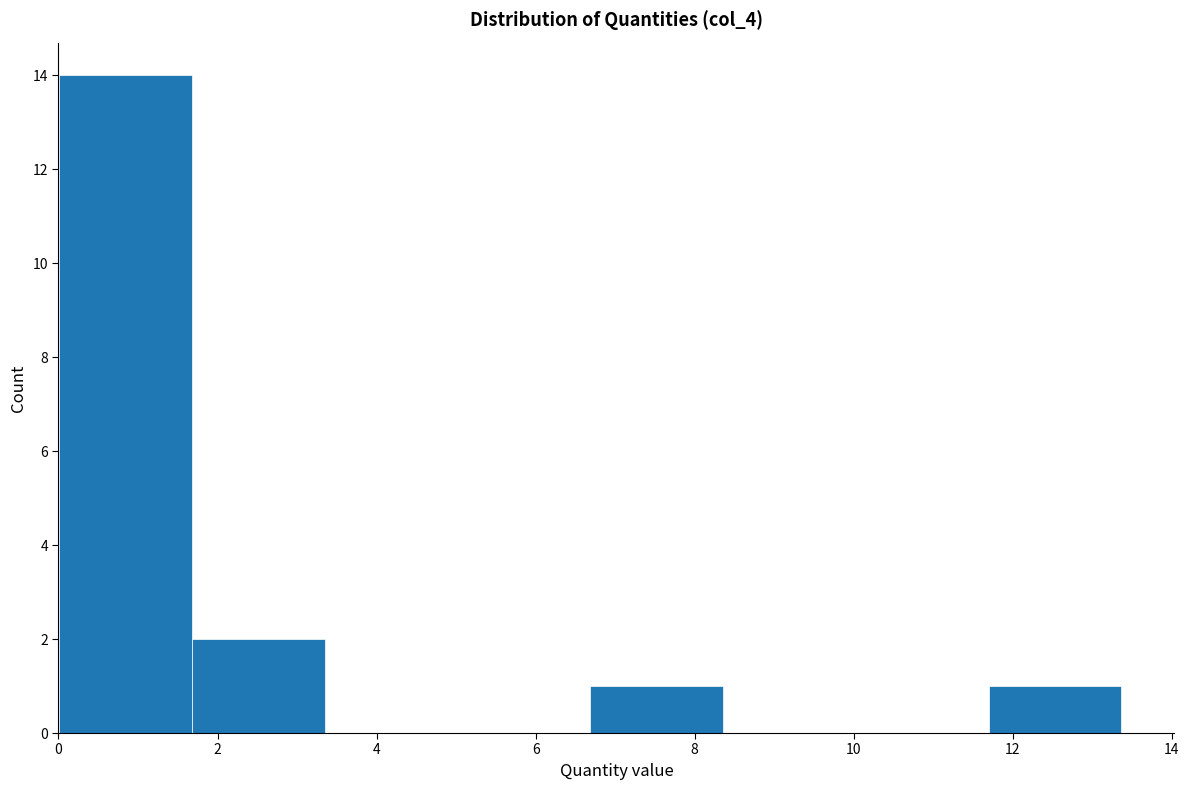

Reading left to right, list every bar in this chart as the range it spans on the x-axis followed by its height. Neither the bar edges nor the heights are printed on the chart, so give them approximately, as read against the axes.

0.0 to 1.6: 14
1.6 to 3.4: 2
3.4 to 5.0: 0
5.0 to 6.6: 0
6.6 to 8.4: 1
8.4 to 10.0: 0
10.0 to 11.6: 0
11.6 to 13.4: 1